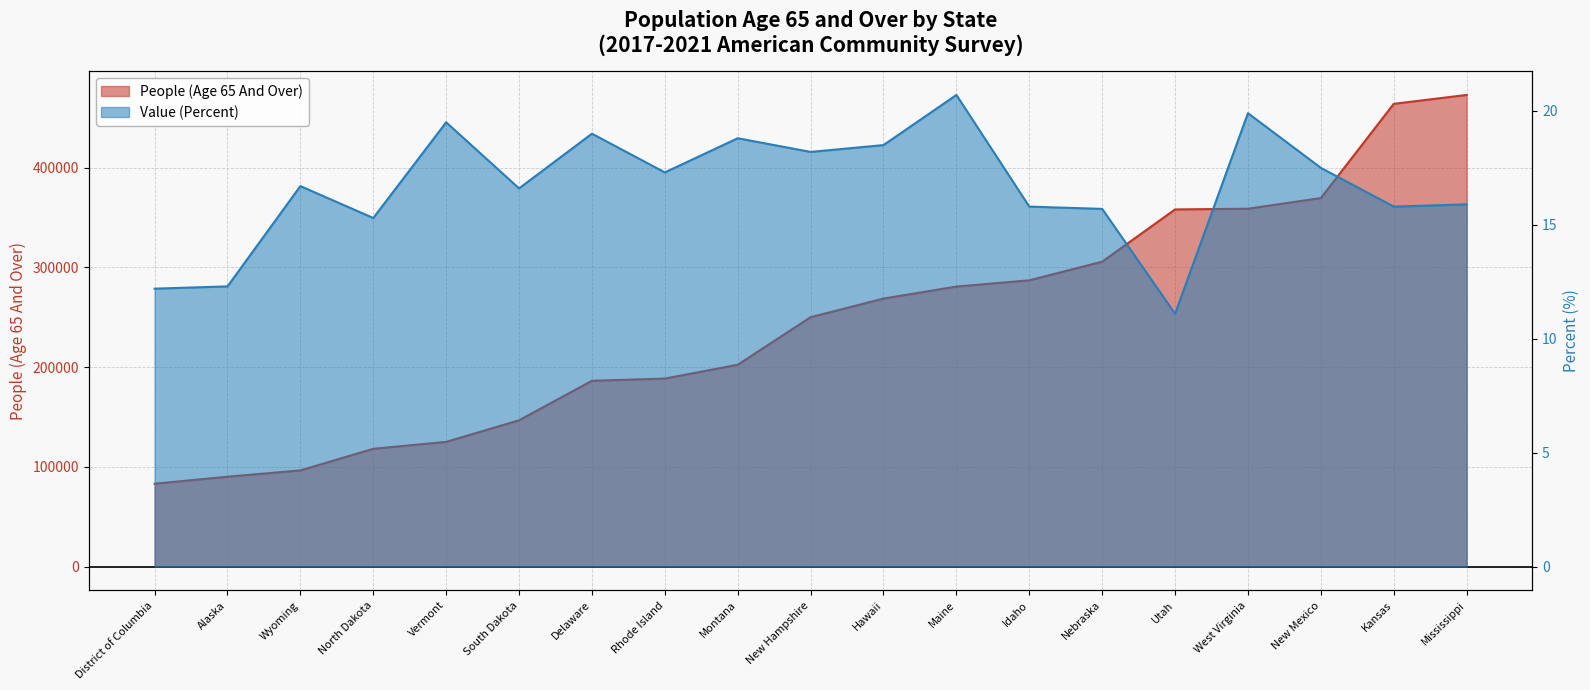

Reading right to left, transcribe all the data shown in this chart.

People (Age 65 And Over): 472931.0	464028.0	369541.0	358875.0	358168.0	305771.0	287098.0	280821.0	268789.0	250136.0	202454.0	188586.0	186375.0	146784.0	125131.0	118198.0	96540.0	90188.0	83199.0
Value (Percent): 15.9	15.8	17.5	19.9	11.1	15.7	15.8	20.7	18.5	18.2	18.8	17.3	19.0	16.6	19.5	15.3	16.7	12.3	12.2